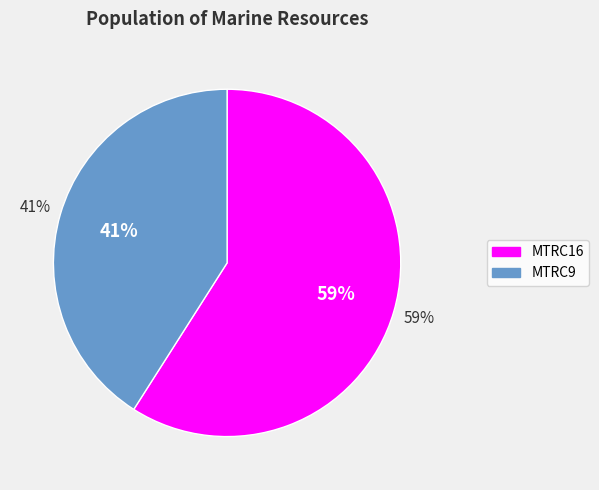

Is there any slice that represents more than half of the pie?

Yes